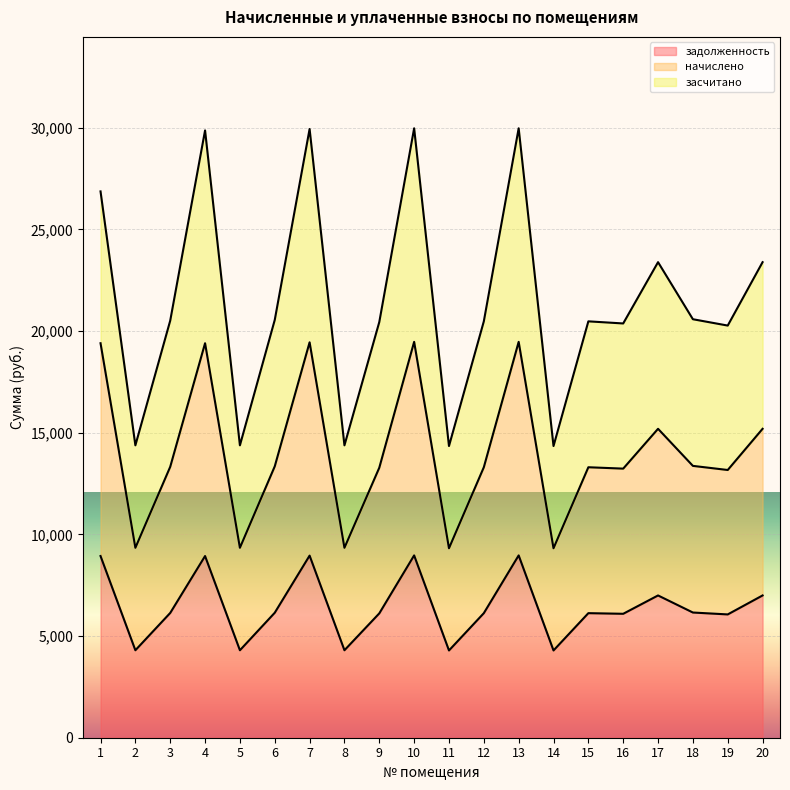

What is the highest value of the задолженность series?

8968.3